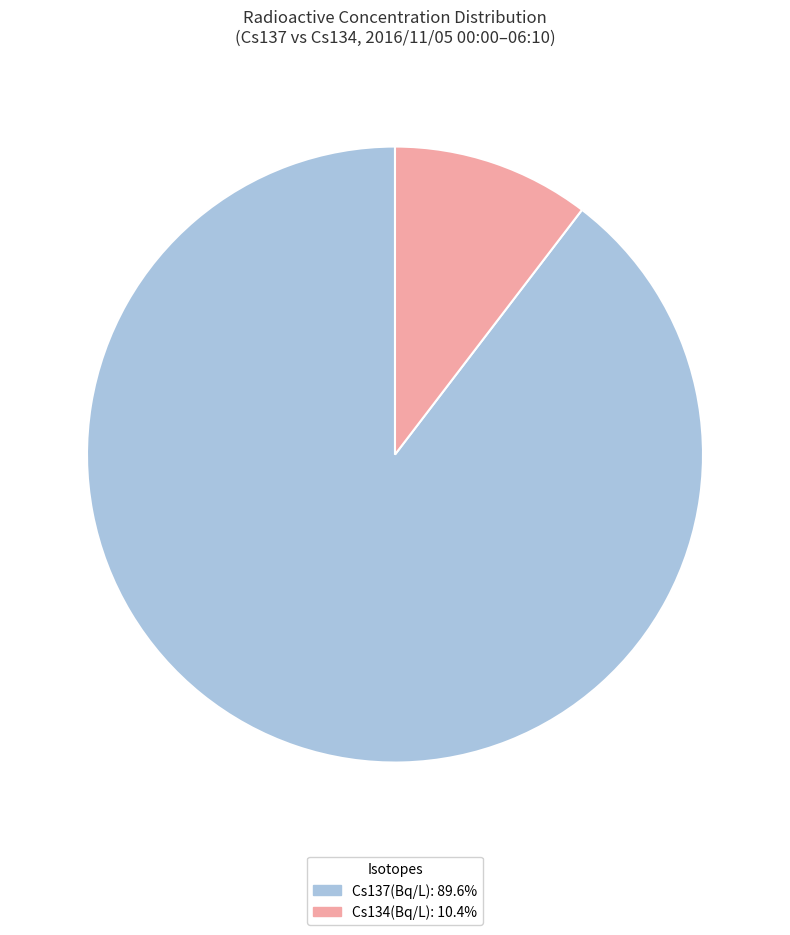

Does Cs137(Bq/L) represent more than half of the total?

Yes